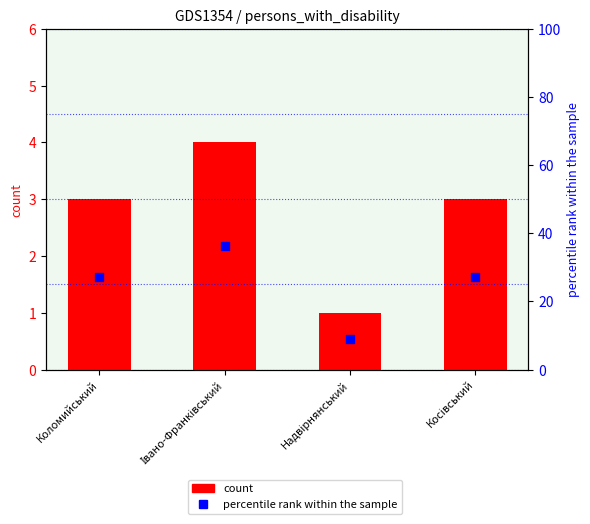

What are all the series names shown in the legend?

count, percentile rank within the sample